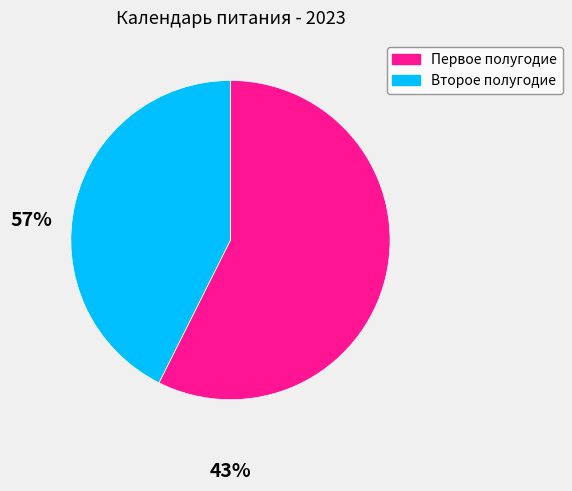

Is there any slice that represents more than half of the pie?

Yes